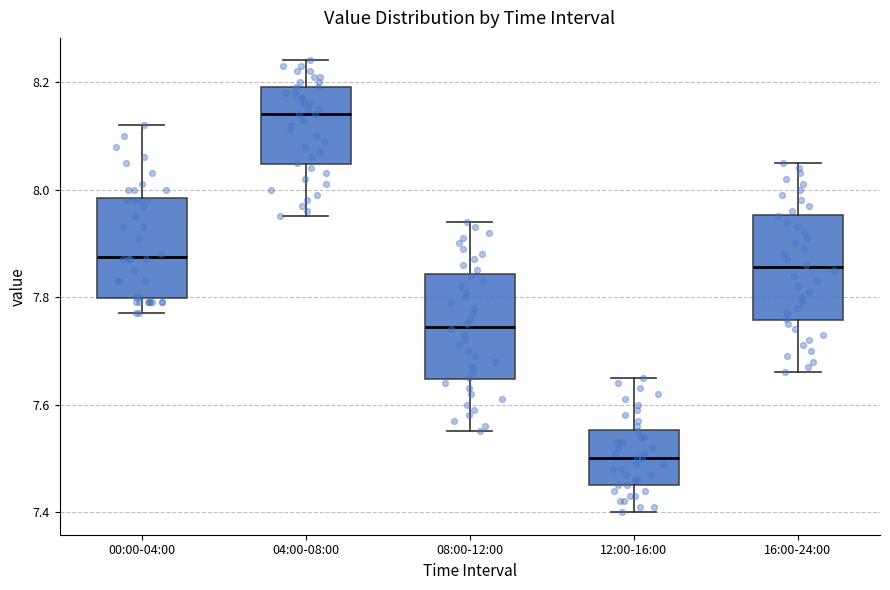

Where is the upper edge of the box for 04:00-08:00 on the y-axis? The values are not printed on the chart, so give them approximately, as read against the axis.

8.20